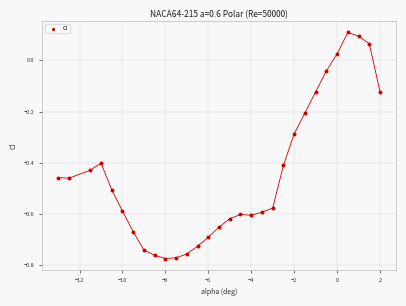

What is the range of Y values (max minus min)?

0.9